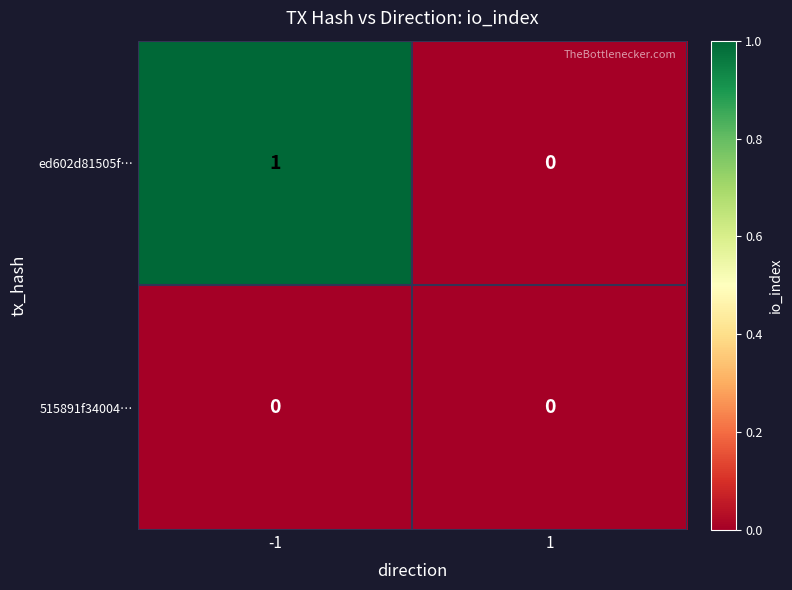

Is it true that 515891f34004… equals 0 at -1?

True